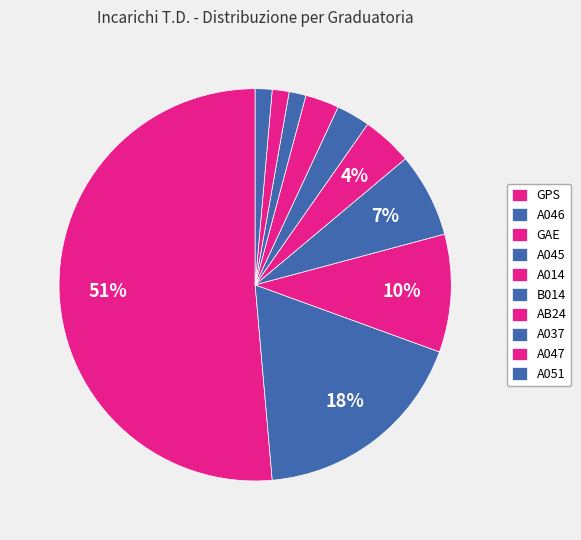

How many slices are in this pie chart?

10